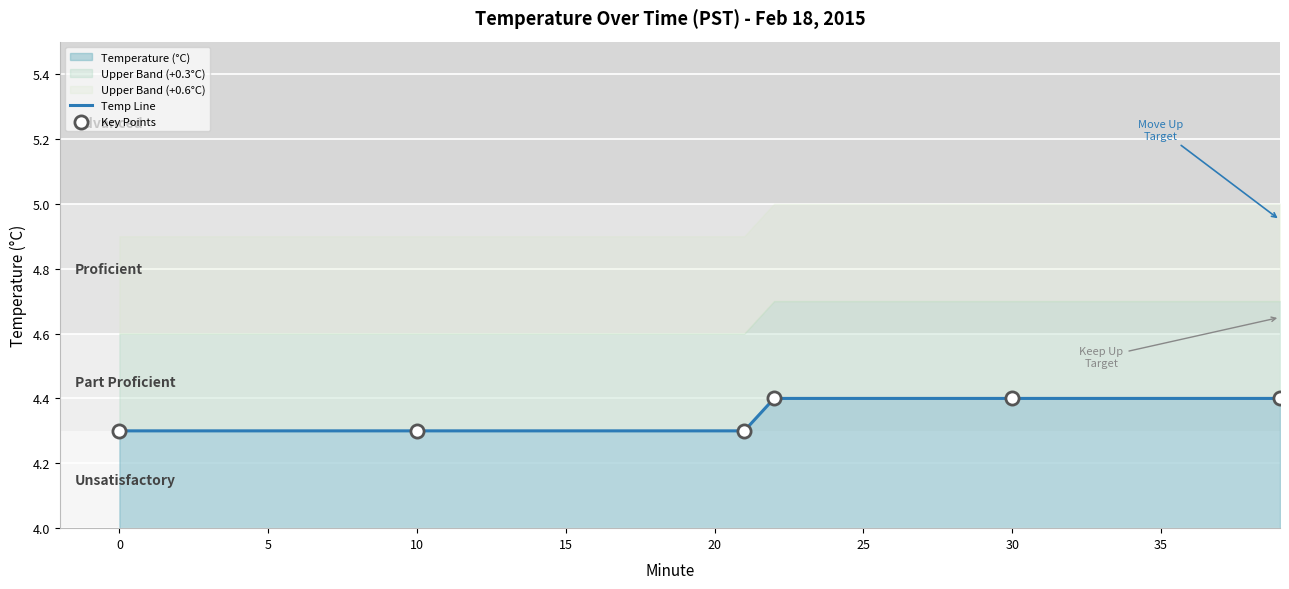

Which has a higher value, 33 or 29?

33